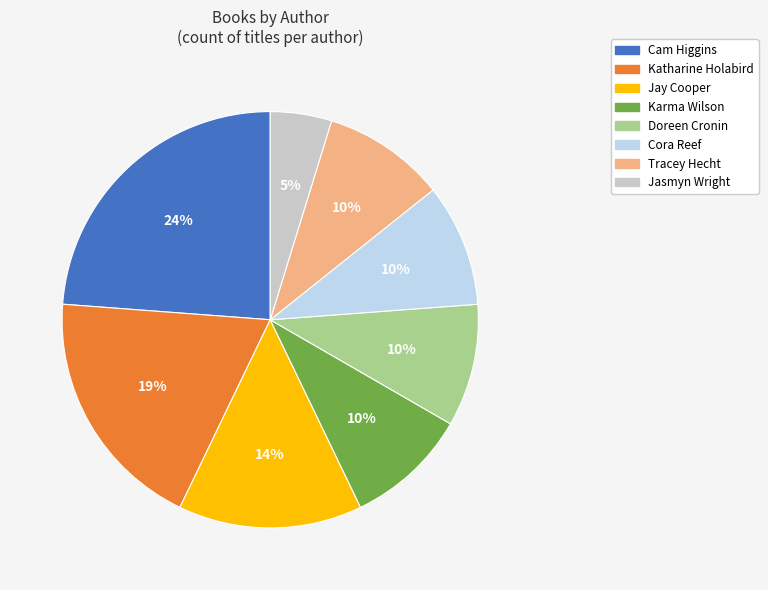

True or false: Doreen Cronin accounts for 10% of the total.

True